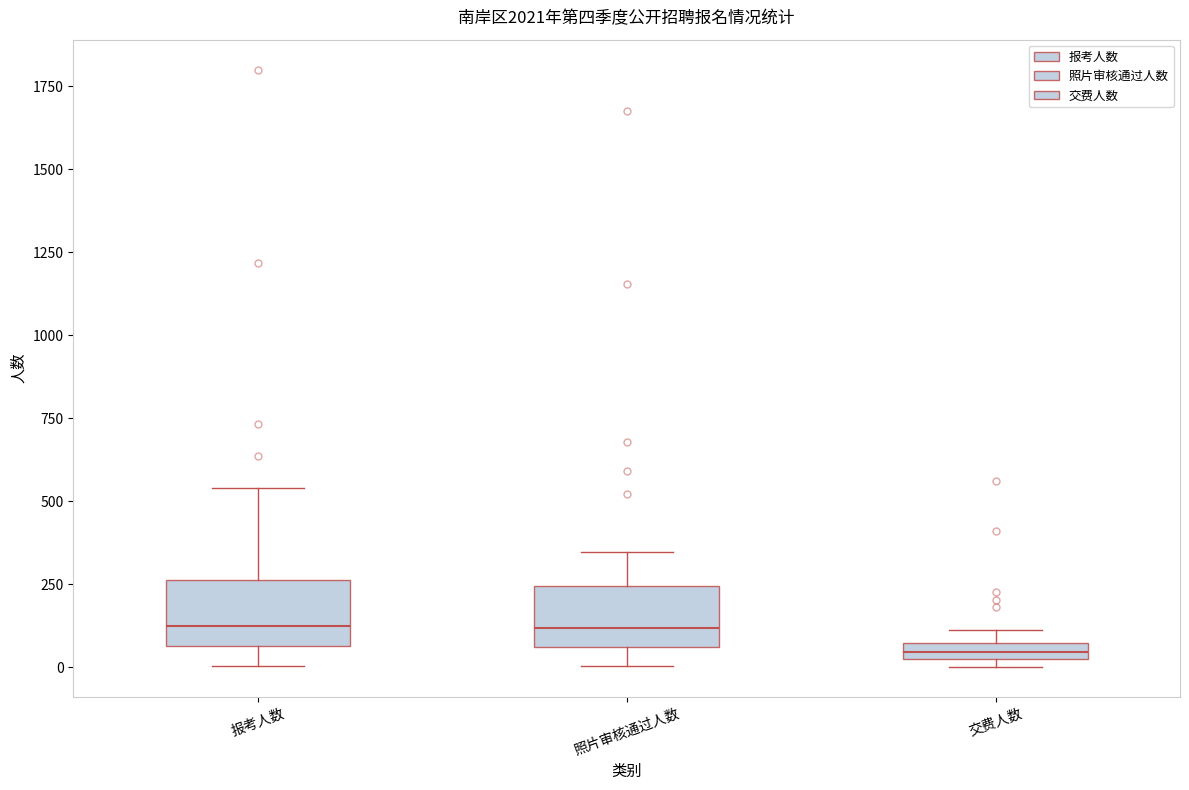

Where is the upper edge of the box for 报考人数 on the y-axis? The values are not printed on the chart, so give them approximately, as read against the axis.

250